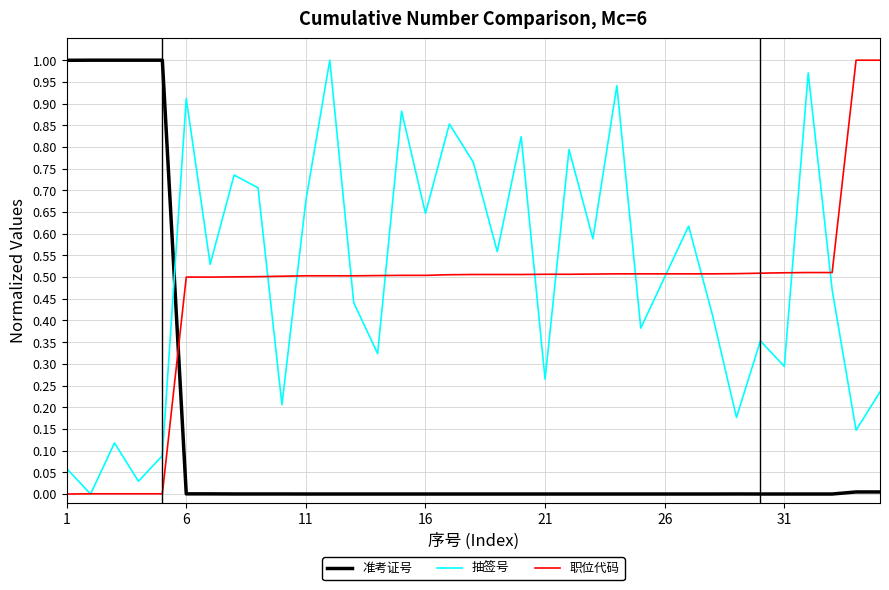

How many times do 准考证号 and 职位代码 cross each other?

1